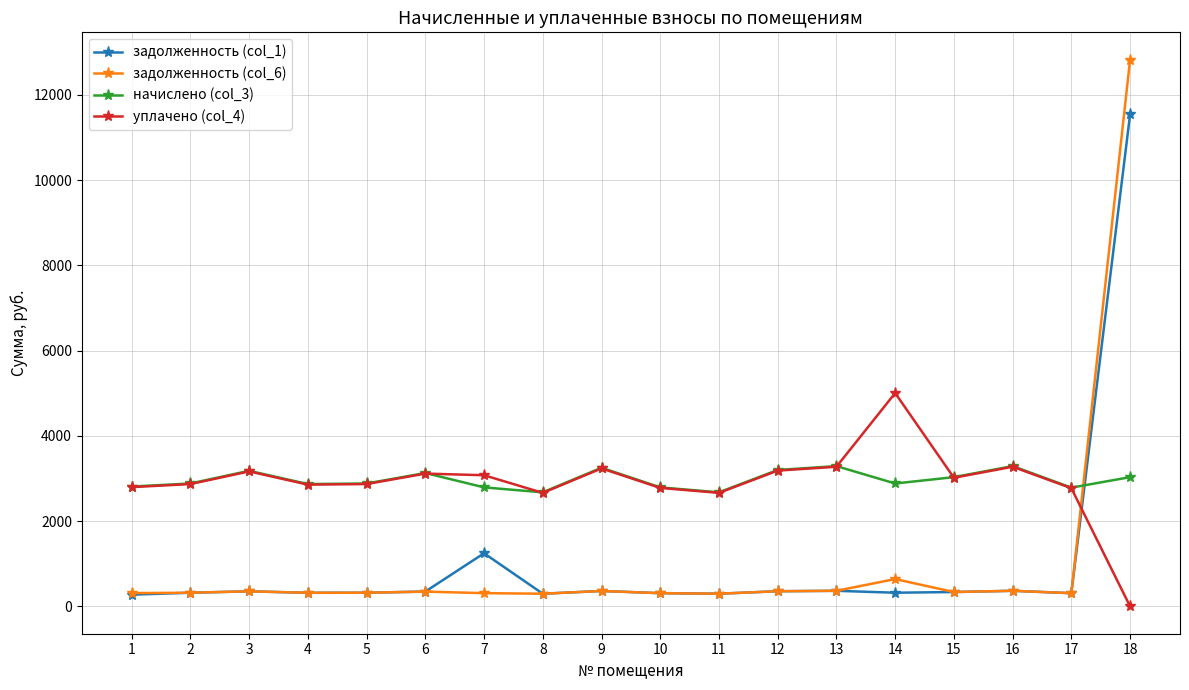

True or false: задолженность (col_1) has more than 2 points higher than both neighbors.

True